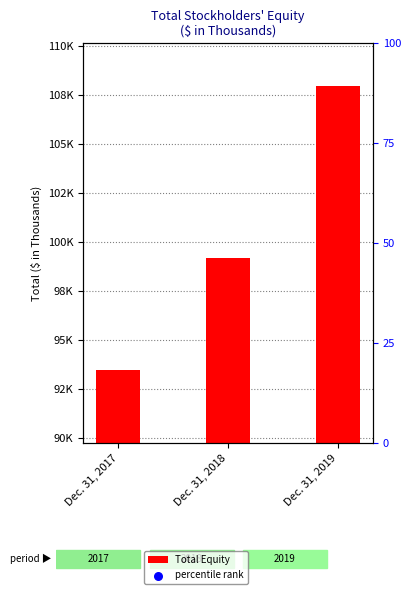

Which series contains the lowest Y value?

percentile rank